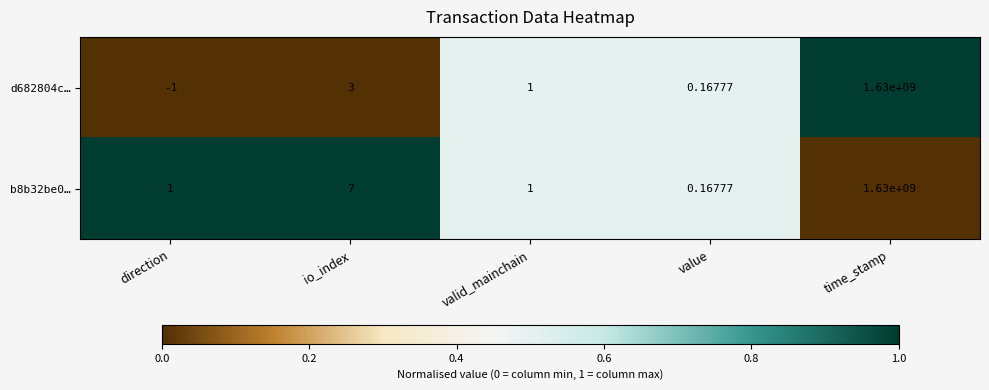

Between io_index and time_stamp, which series saw the biggest shift?

d682804c…